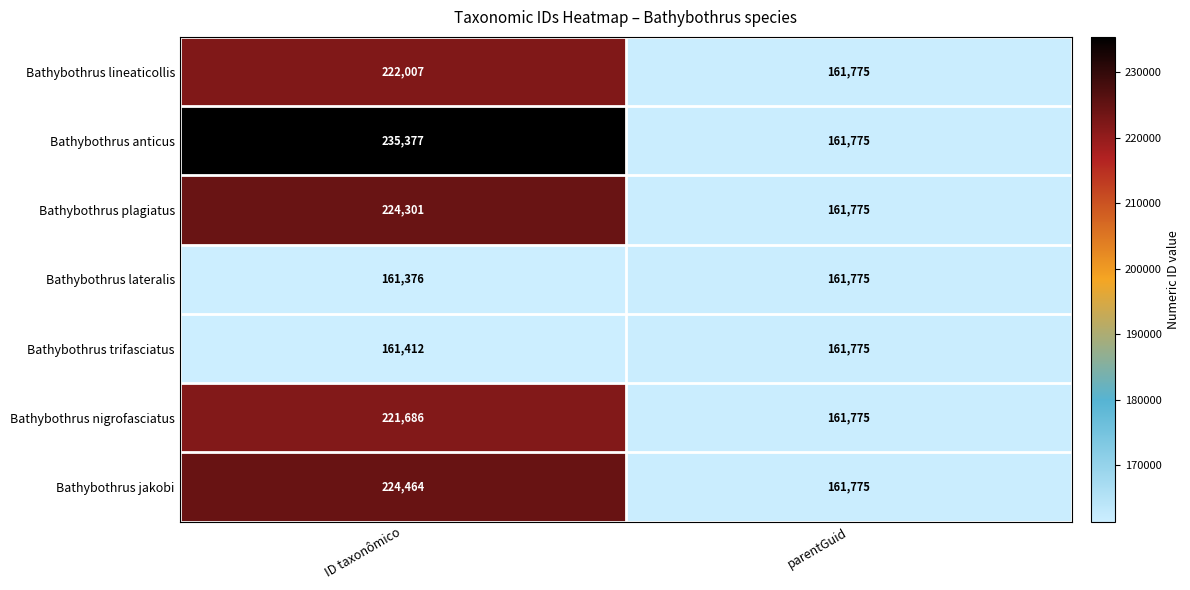

Is it true that Bathybothrus plagiatus equals 112107 at ID taxonômico?

False